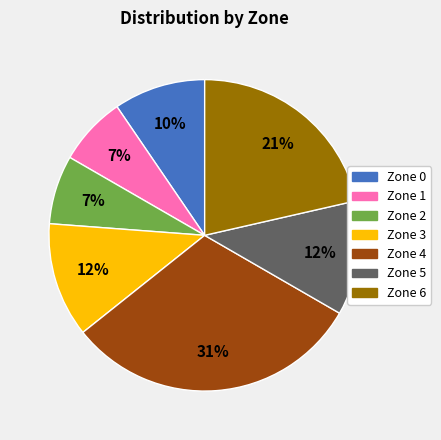

Does any single category account for the majority?

No